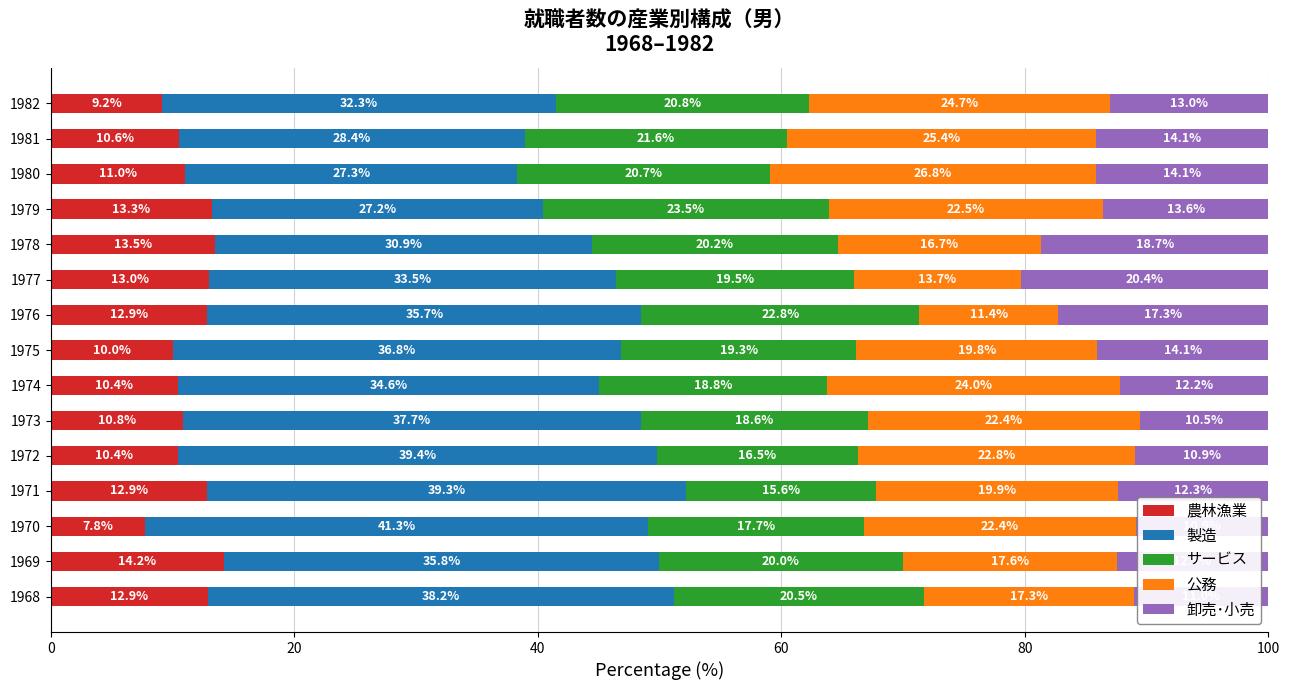

The value of 農林漁業 at 1969 is 3.4. True or false?

False